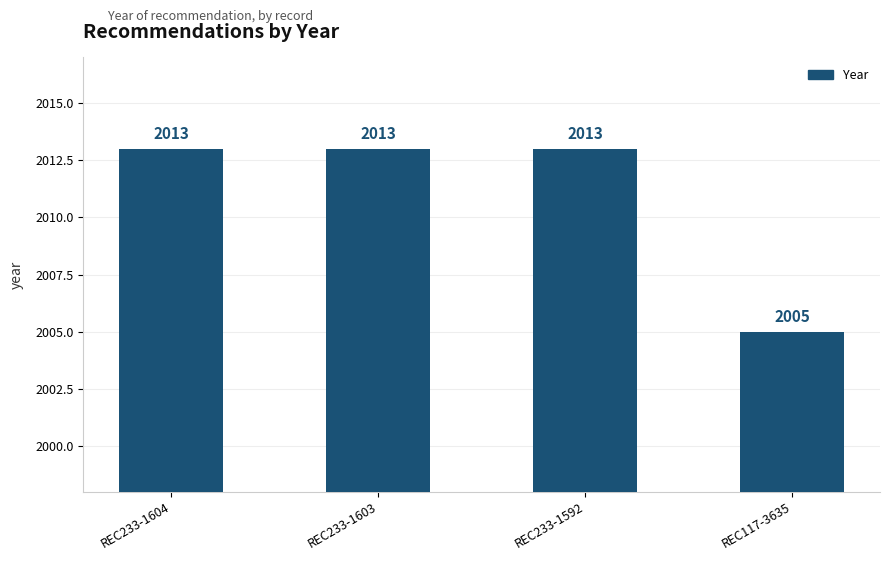

What is the difference between the values at REC117-3635 and REC233-1592?

8